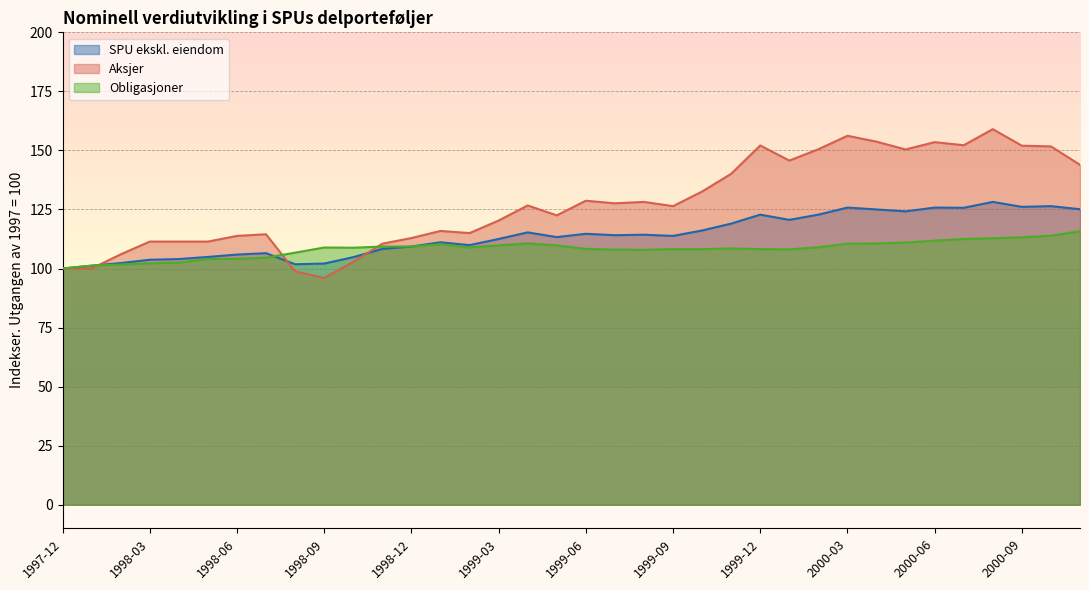

What is the difference between the maximum and second lowest values in the Obligasjoner series?

14.6